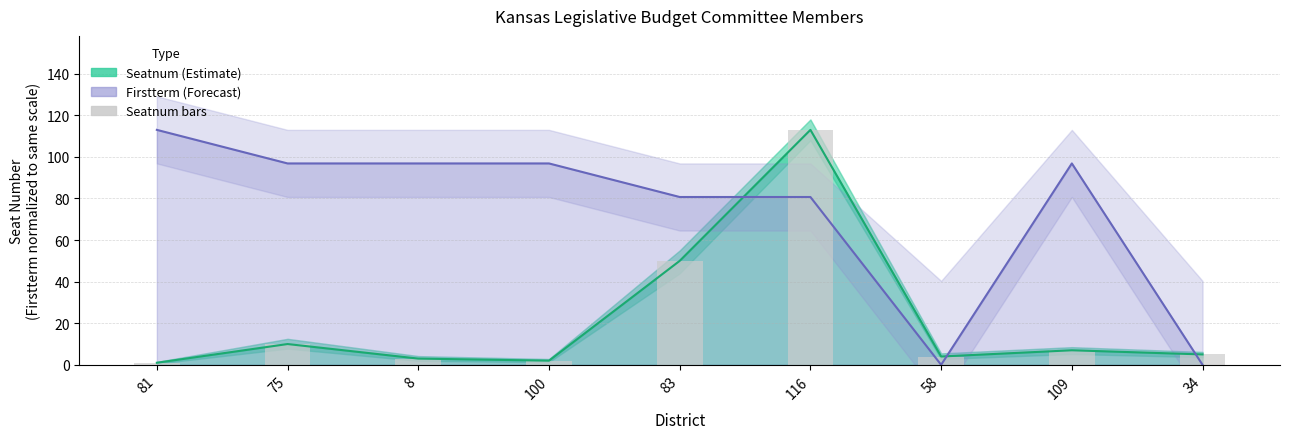

Where does the Seatnum (Estimate) series first go above 5?

75